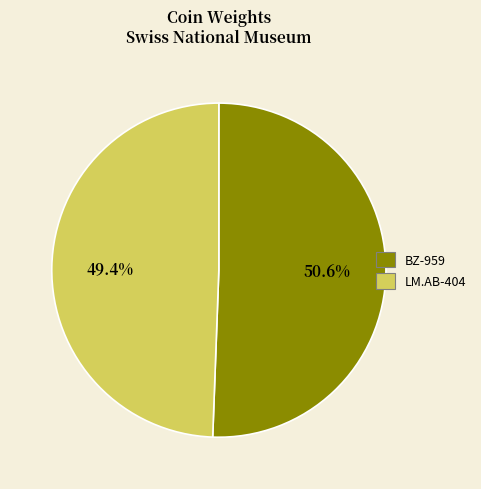

To the nearest percent, what portion does LM.AB-404 represent?

49%